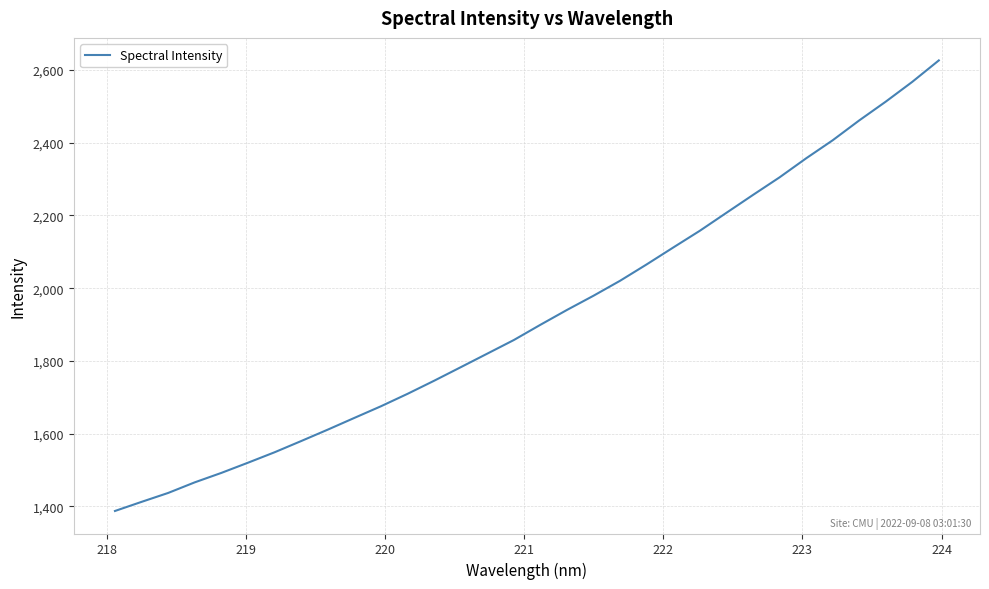

What is the smallest value displayed?

1387.2